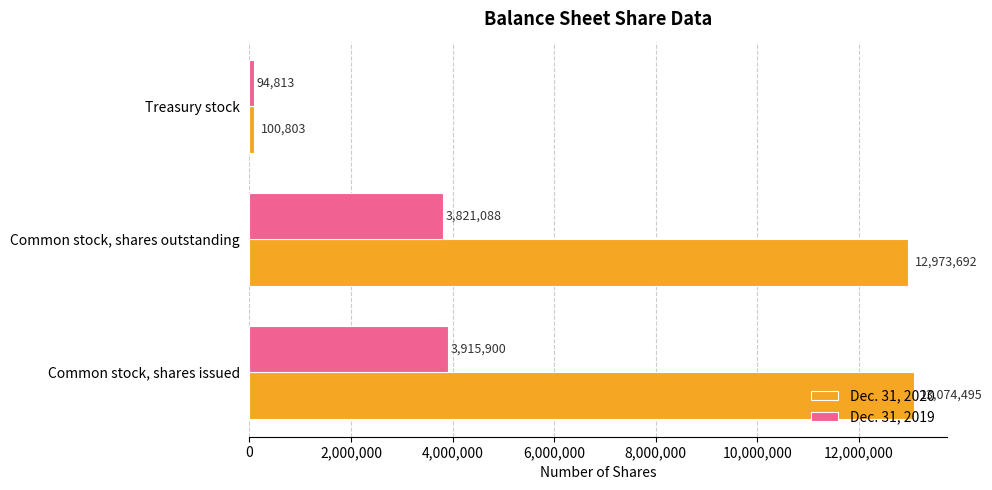

What is the difference between the maximum and minimum values in the Dec. 31, 2019 series?

3821087